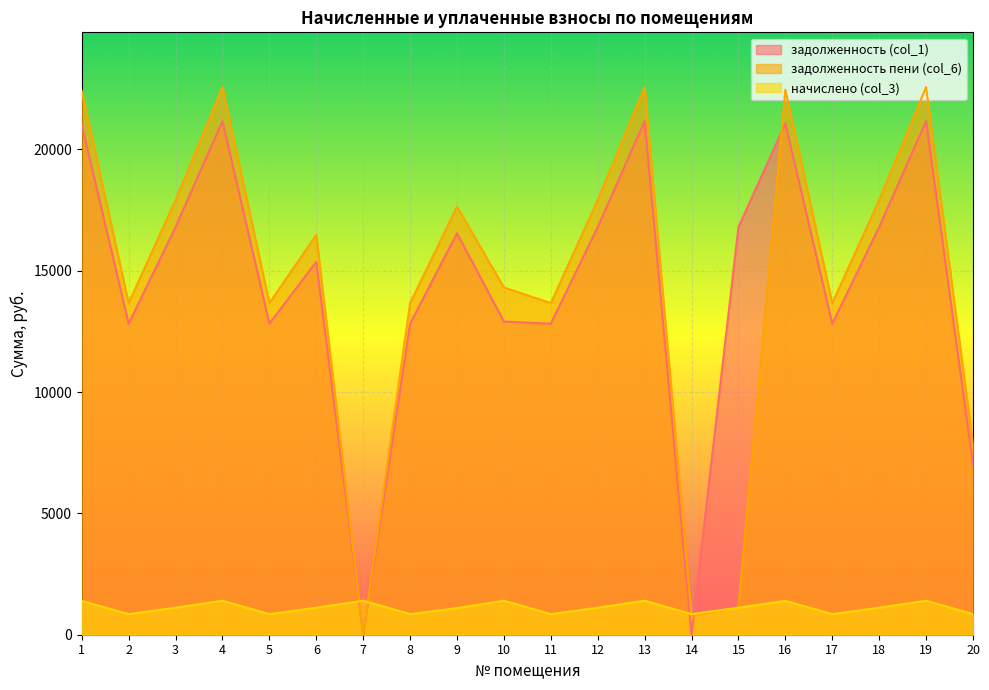

Which series has the largest total across all categories?

задолженность пени (col_6)